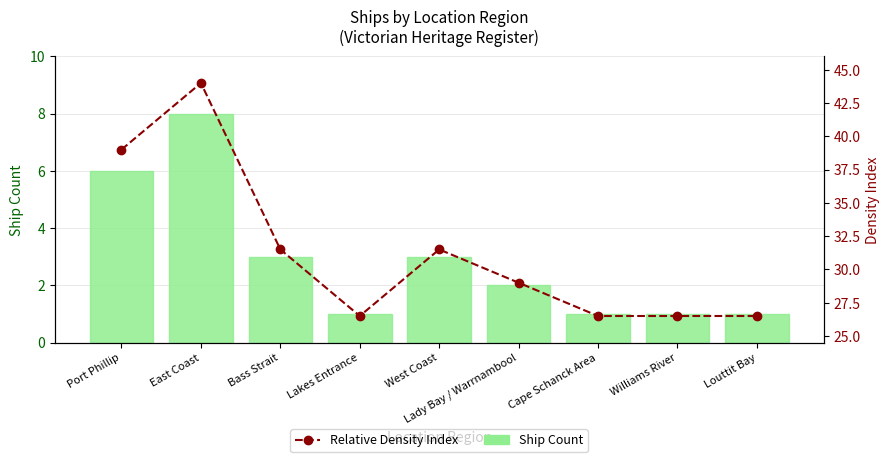

What is the average value of the Ship Count series?

2.9